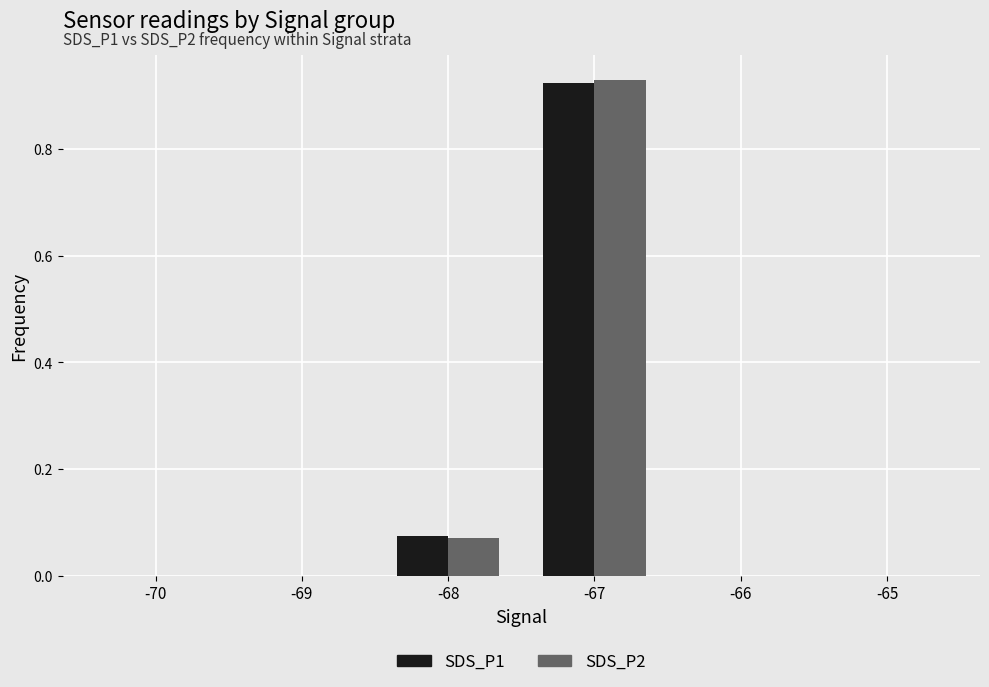

What is the average value of the SDS_P2 series?

0.2